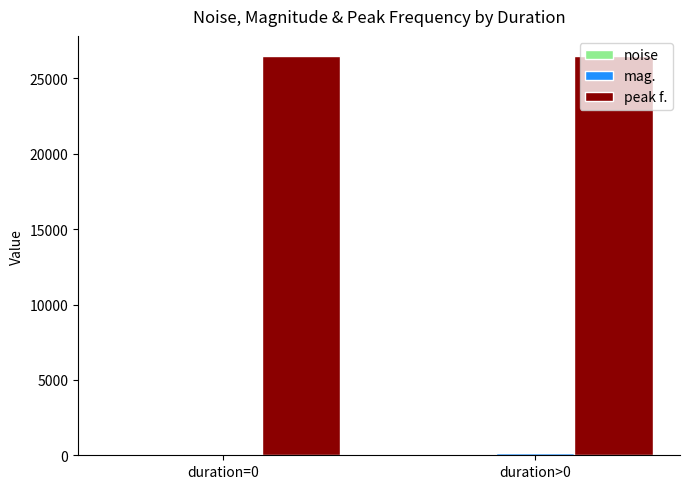

Which series has the largest total across all categories?

peak f.